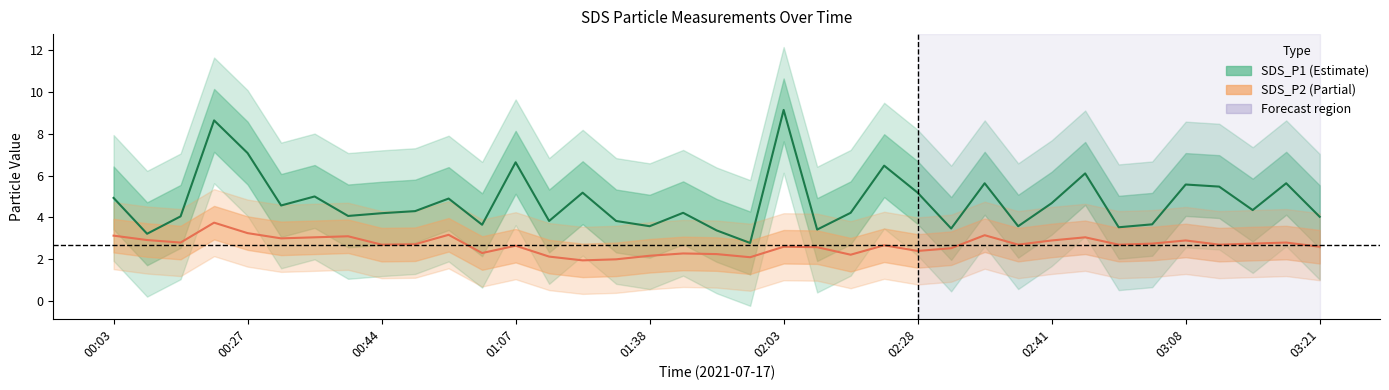

What are all the series names shown in the legend?

SDS_P1, SDS_P2